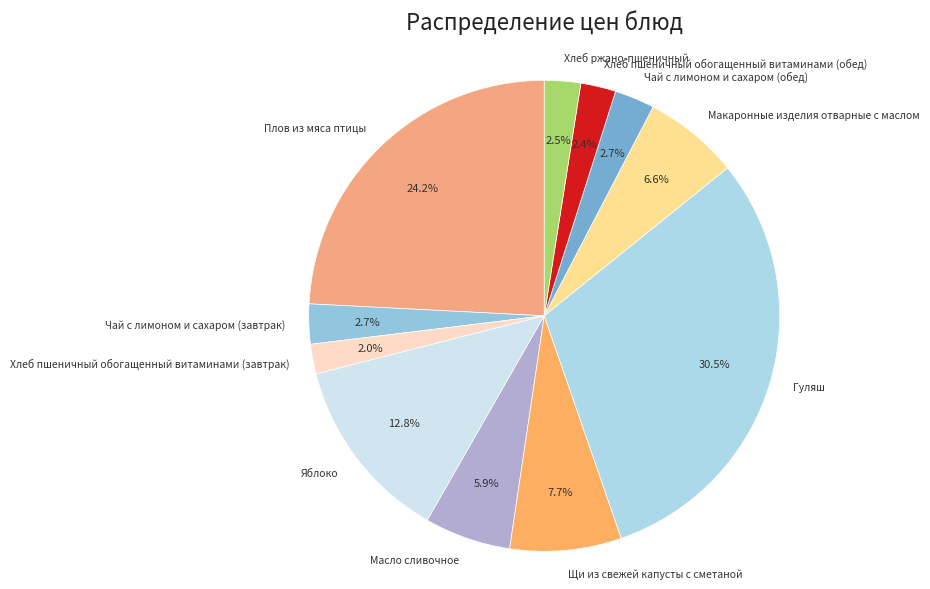

Is it true that Плов из мяса птицы is 24% of the pie?

True